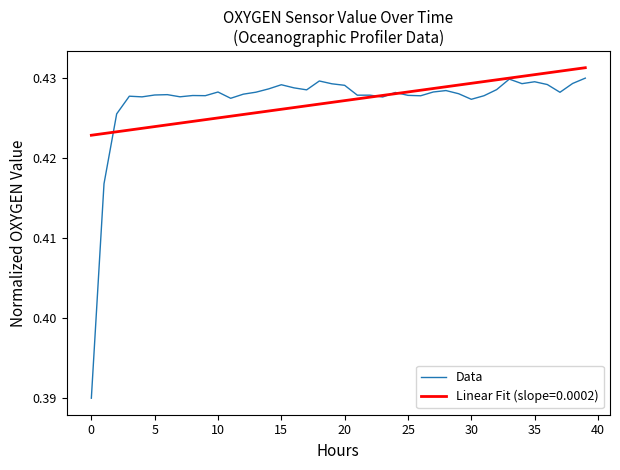

Count the number of data series in this chart.

2